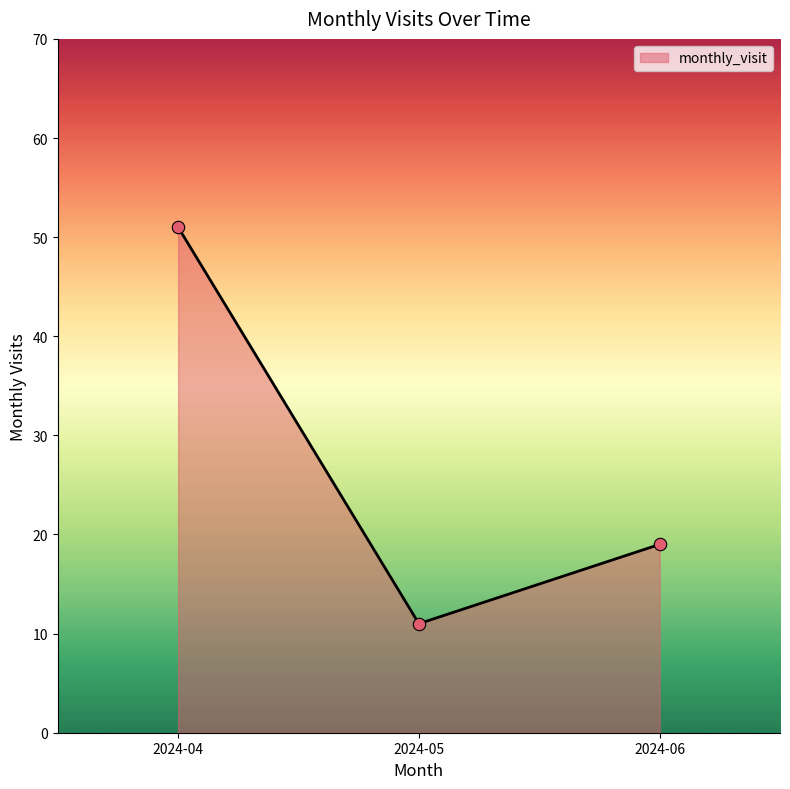

Which has a higher value, 2024-05 or 2024-04?

2024-04